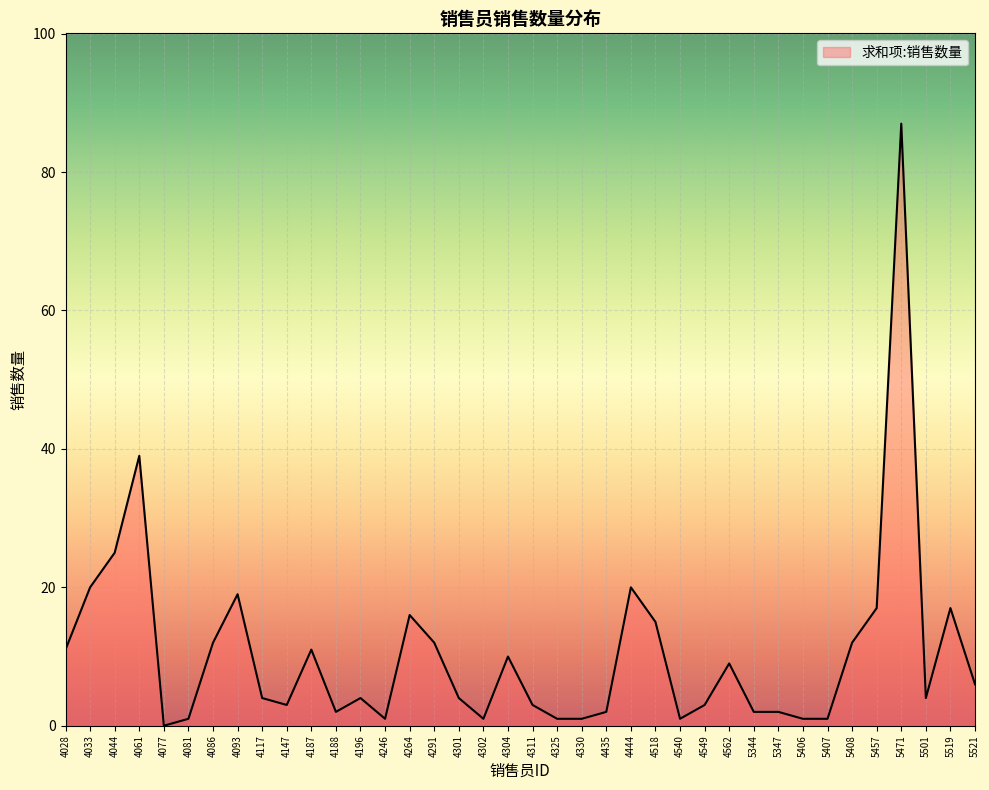

What is the ratio of the value at 5457 to the value at 4147?

5.7